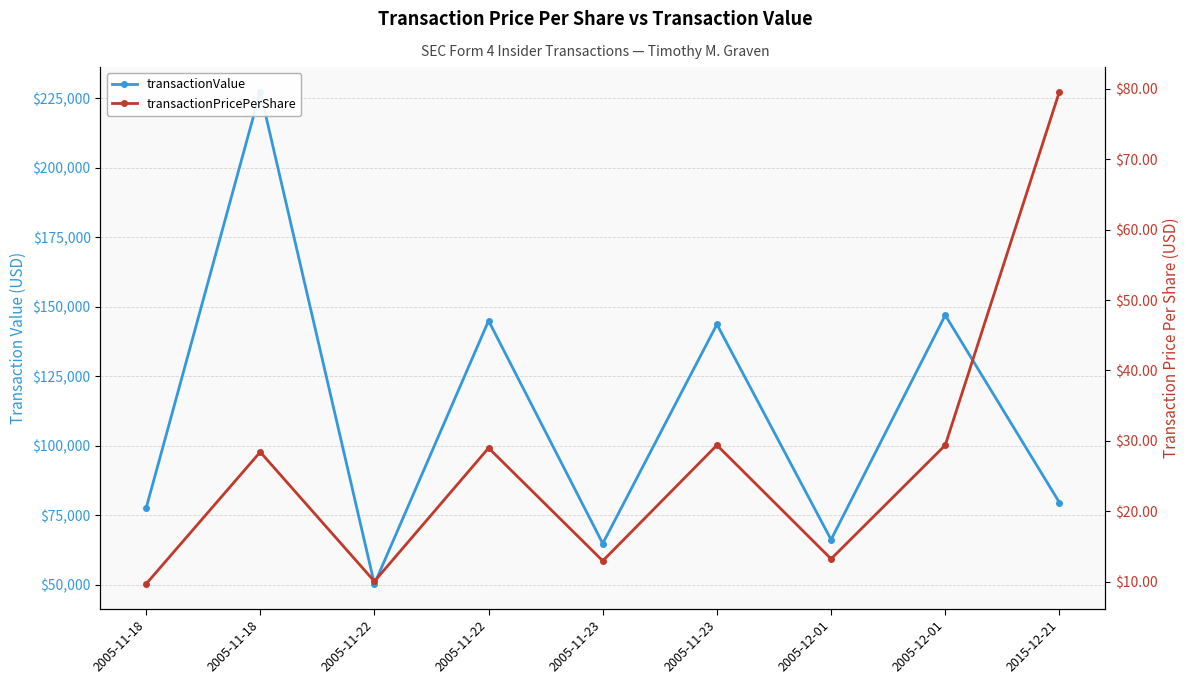

What is the difference between the maximum and minimum values in the transactionPricePerShare series?

69.9